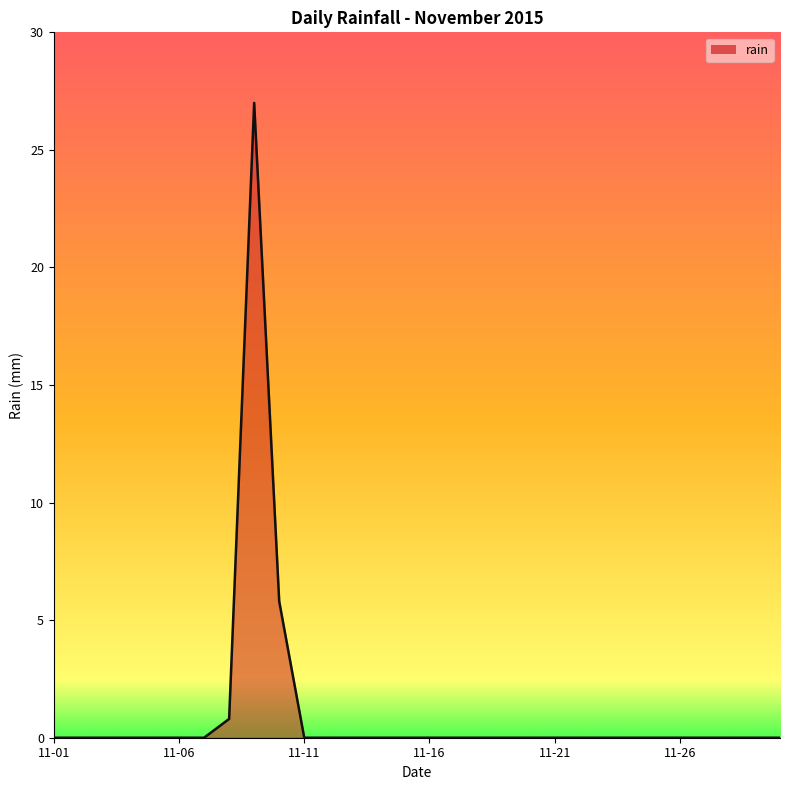

Reading left to right, extract all data points from this chart.

0.0	0.0	0.0	0.0	0.0	0.0	0.0	0.8	27.0	5.8	0.0	0.0	0.0	0.0	0.0	0.0	0.0	0.0	0.0	0.0	0.0	0.0	0.0	0.0	0.0	0.0	0.0	0.0	0.0	0.0